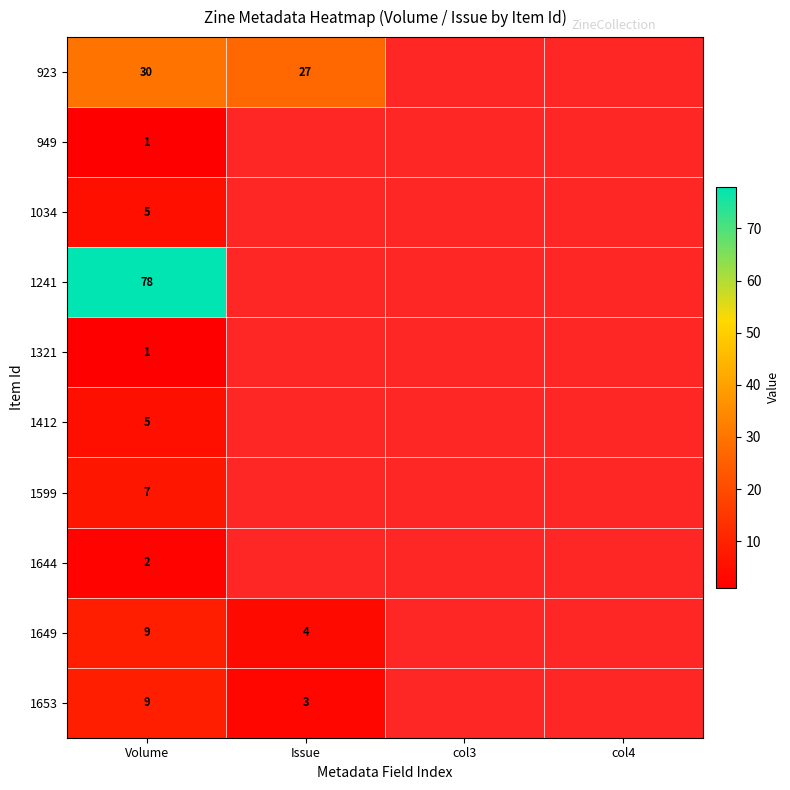

True or false: 949 has a value of 1 at Volume.

True